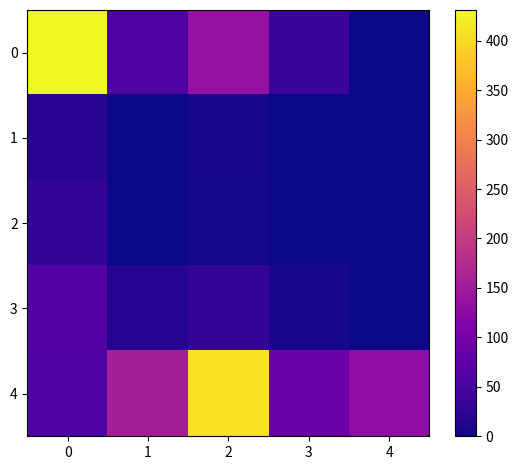

Between 1 and 3, which series saw the biggest shift?

4